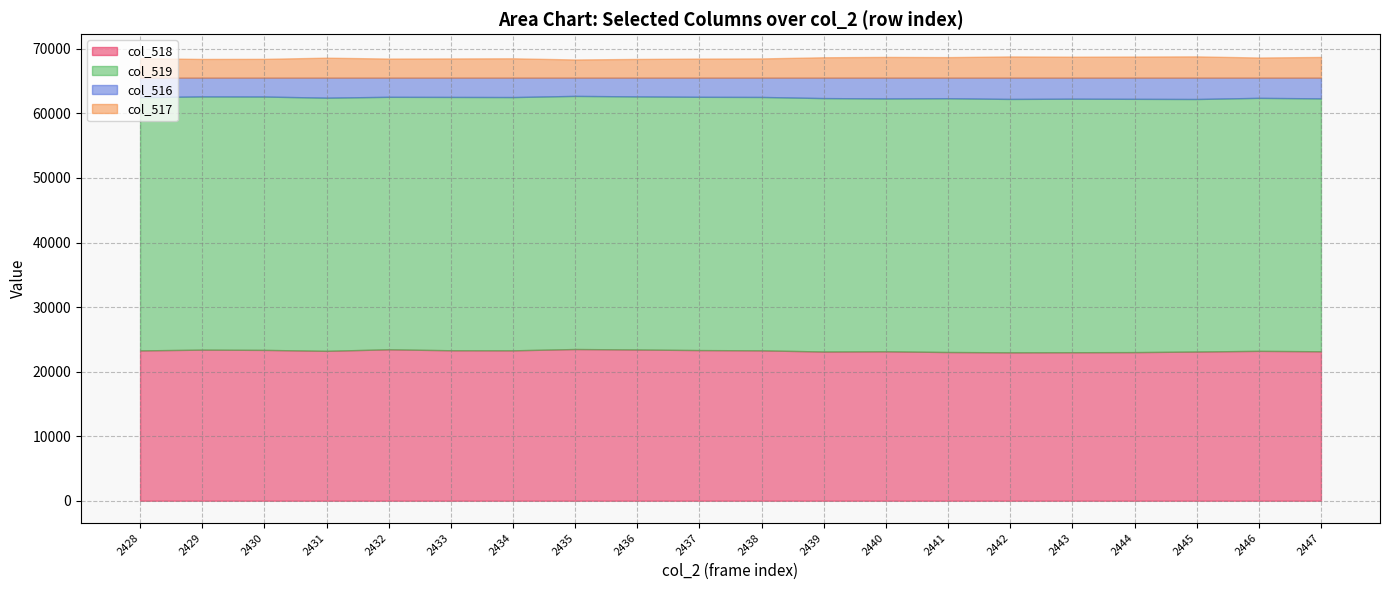

What is the sum of all col_516 values?

61567